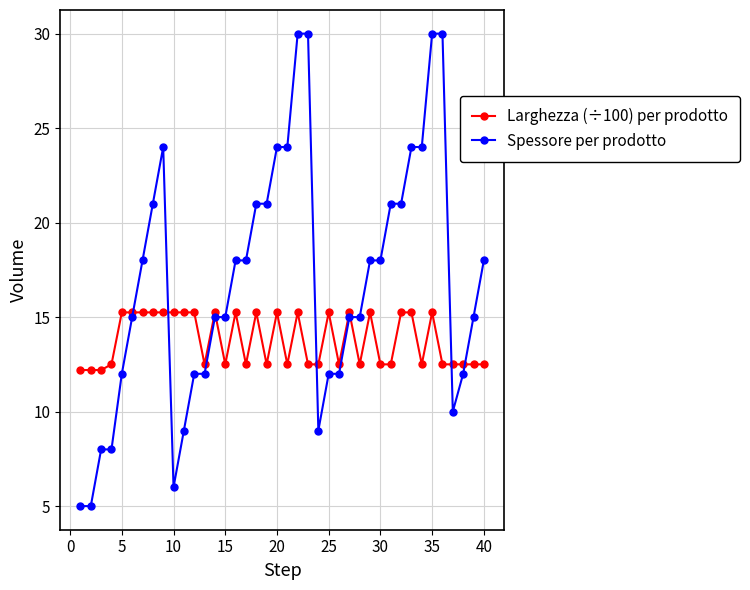

What is the lowest value of the Spessore per prodotto series?

5.0